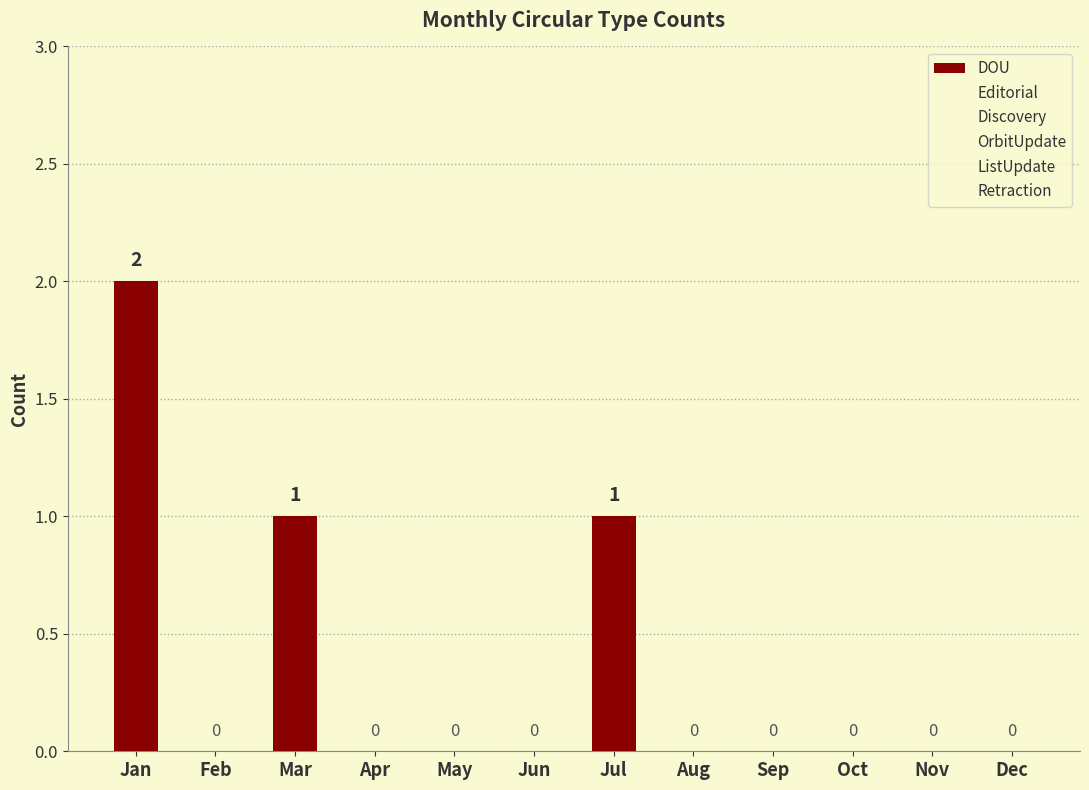

Reading left to right, transcribe all the data shown in this chart.

Jan=2	Feb=0	Mar=1	Apr=0	May=0	Jun=0	Jul=1	Aug=0	Sep=0	Oct=0	Nov=0	Dec=0